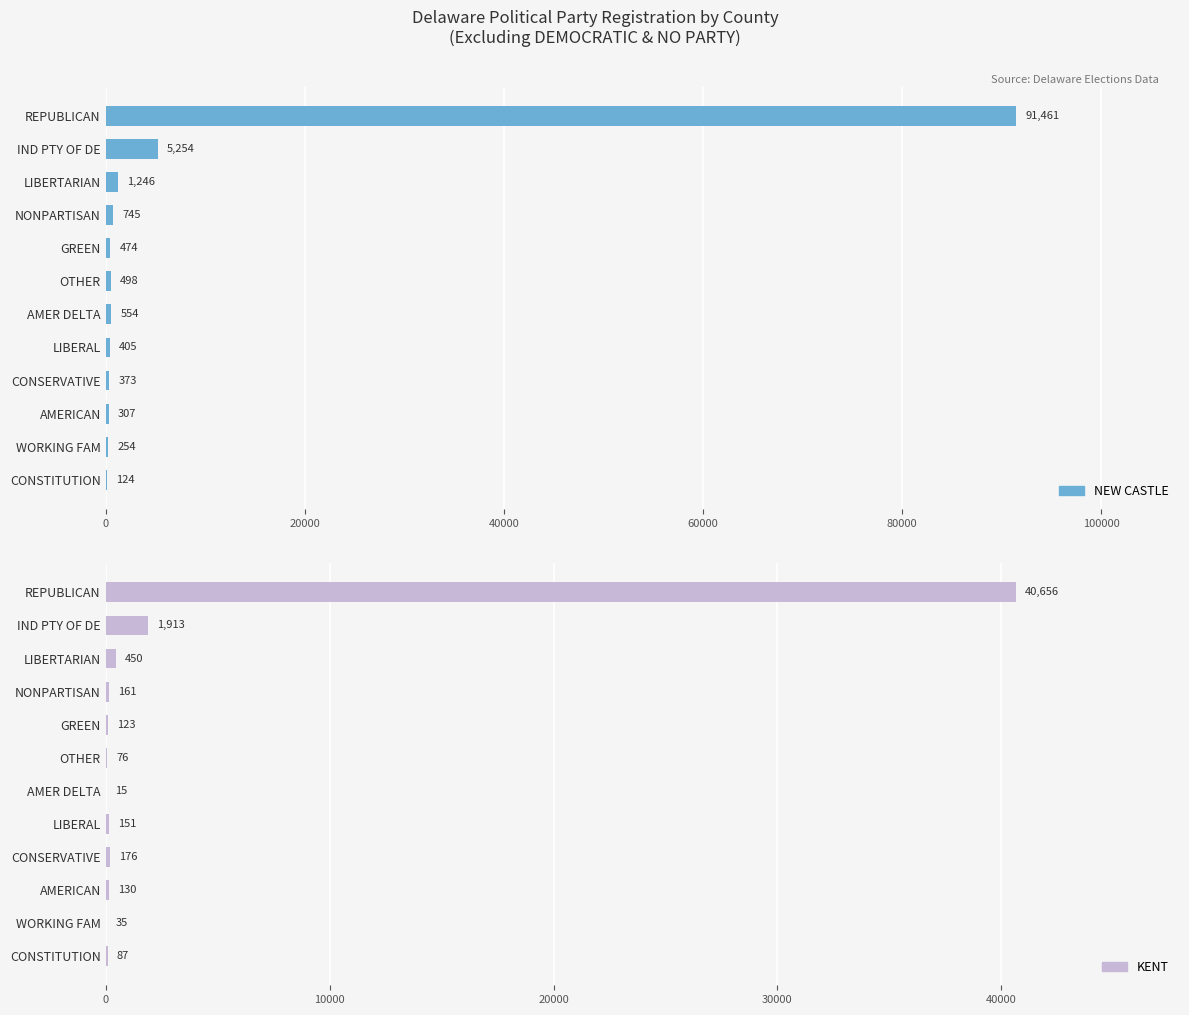

The value of KENT at CONSTITUTION is 87. True or false?

True